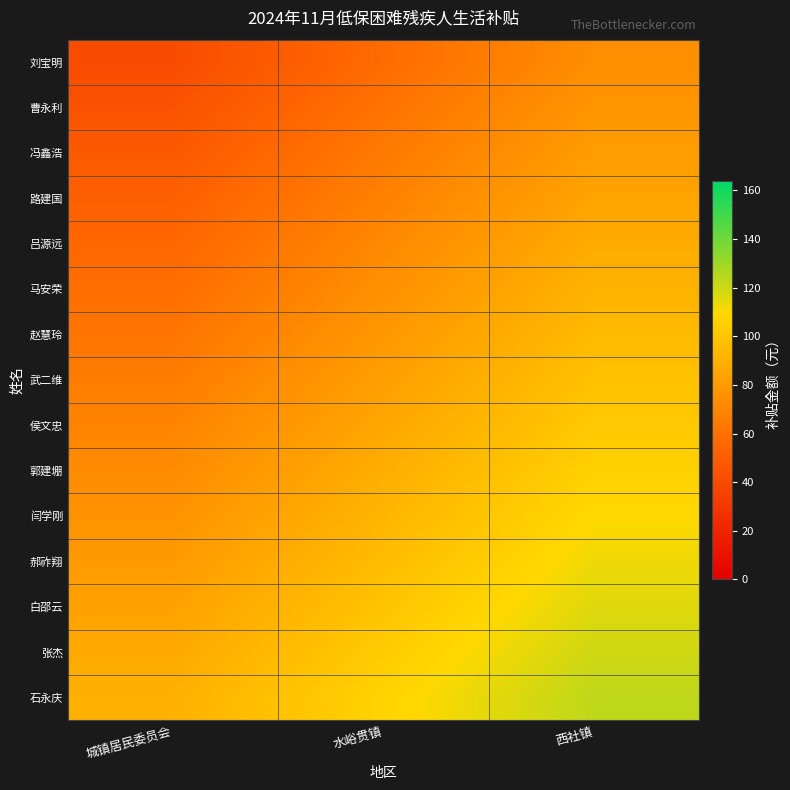

Count the number of data series in this chart.

15